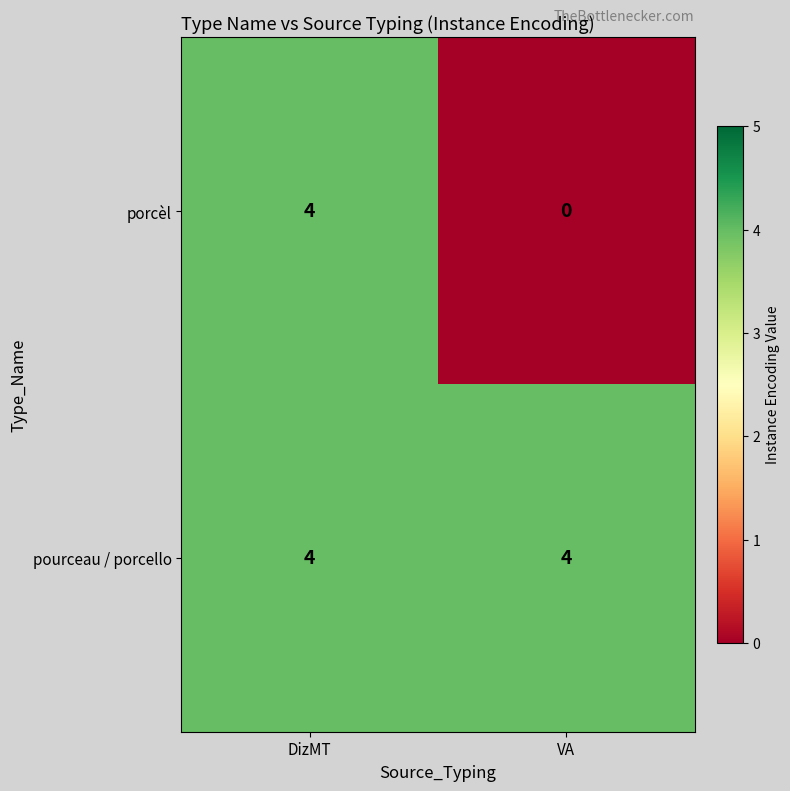

Rank the series at VA from lowest to highest value.

porcèl, pourceau / porcello